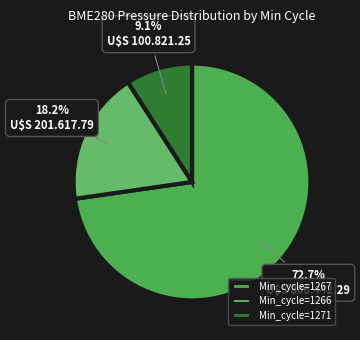

To the nearest percent, what is the average slice percentage?

33%